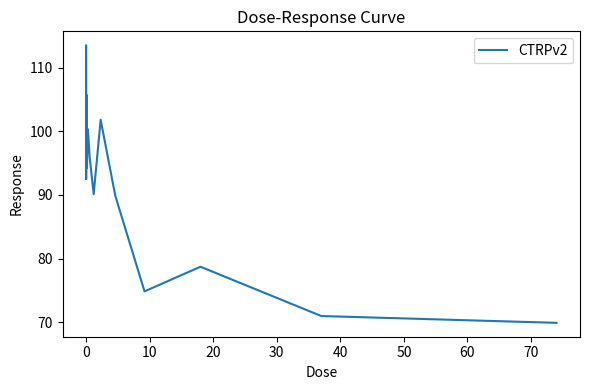

What is the difference between the maximum and minimum values?

43.6